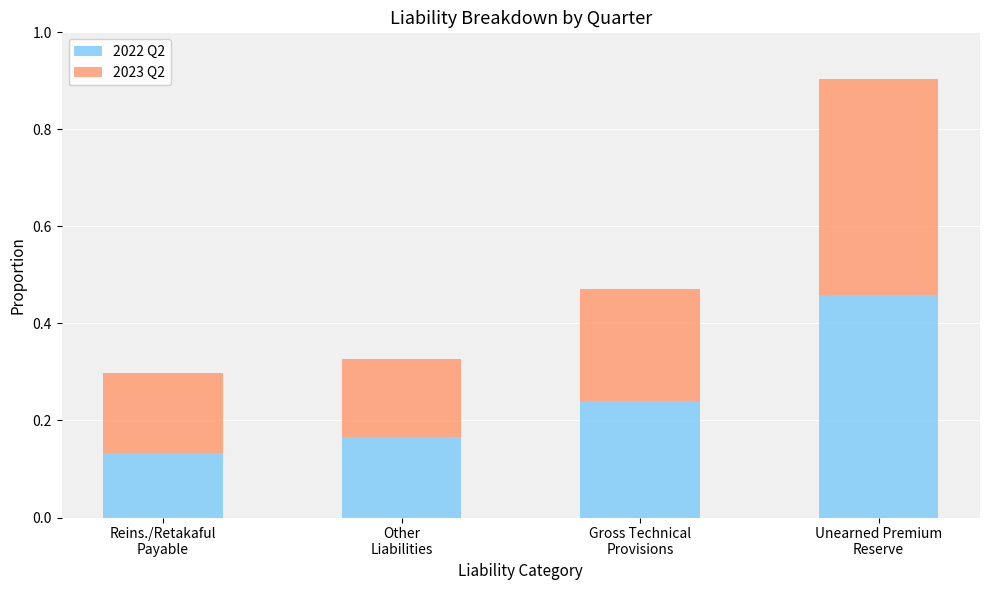

How many 2022 Q2 values are between 0 and 1?

4